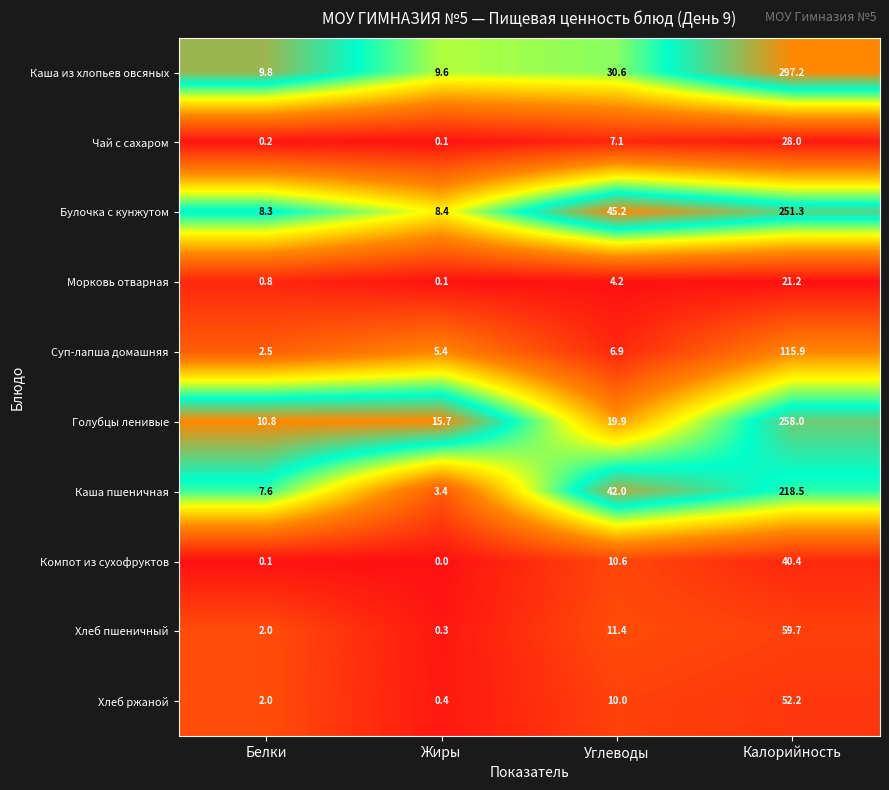

What is the greatest value displayed?

297.2